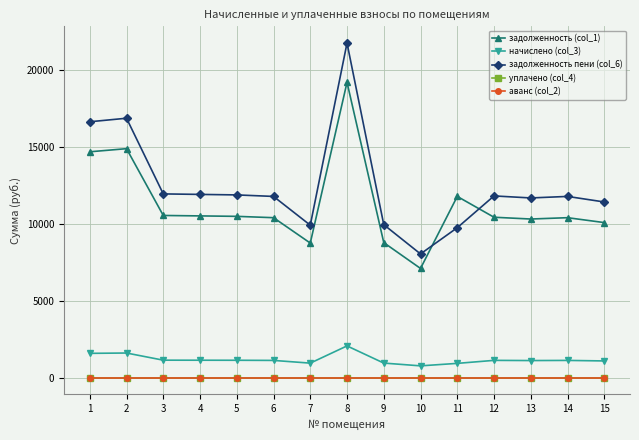

Reading left to right, what are all the values shown in this chart?

задолженность (col_1): 14704.5	14907.5	10557.1	10528.1	10499.1	10412.1	8758.9	19228.9	8787.9	7105.8	11796.9	10441.0	10325.0	10412.1	10093.0
начислено (col_3): 1575.8	1597.5	1131.3	1128.2	1125.1	1115.8	938.6	2060.6	941.7	761.5	923.1	1118.9	1106.5	1115.8	1081.6
задолженность пени (col_6): 16660.1	16890.2	11961.1	11928.3	11895.4	11796.9	9923.8	21786.3	9956.7	8050.8	9759.5	11829.7	11698.2	11796.9	11435.3
уплачено (col_4): 0.0	0.0	0.0	0.0	0.0	0.0	0.0	0.0	0.0	0.0	0.0	0.0	0.0	0.0	0.0
аванс (col_2): 0.0	0.0	0.0	0.0	0.0	0.0	0.0	0.0	0.0	0.0	0.0	0.0	0.0	0.0	0.0